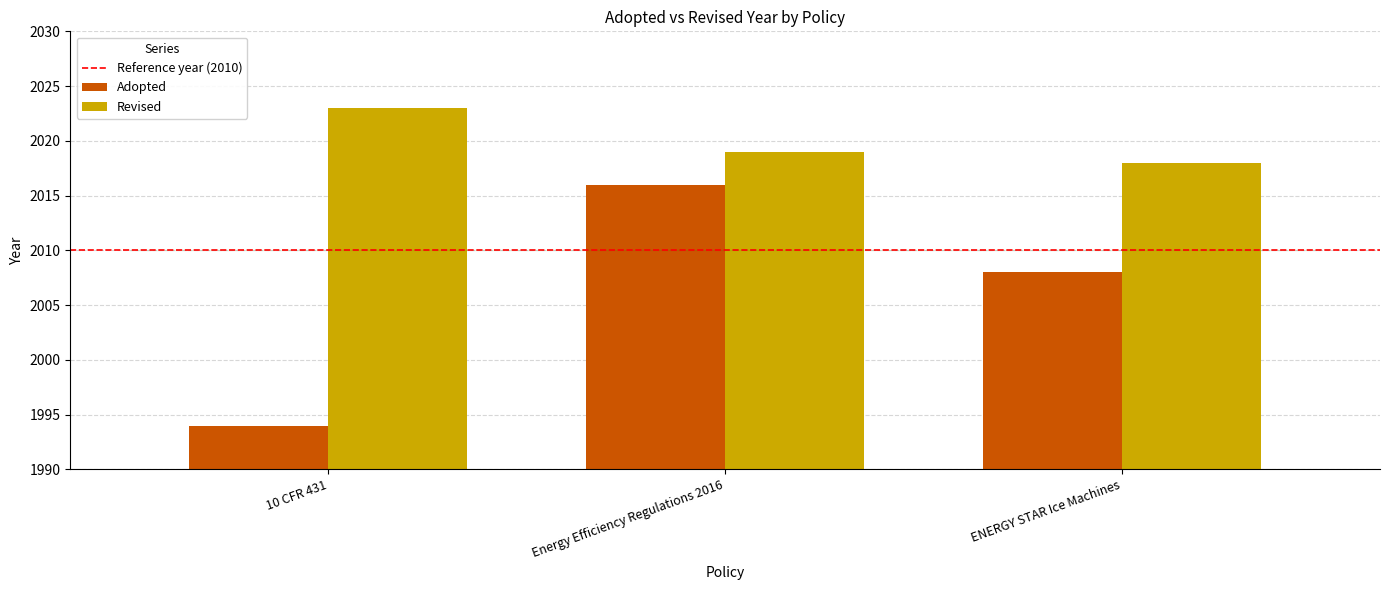

What is the total value across all series at ENERGY STAR Ice Machines?

4026